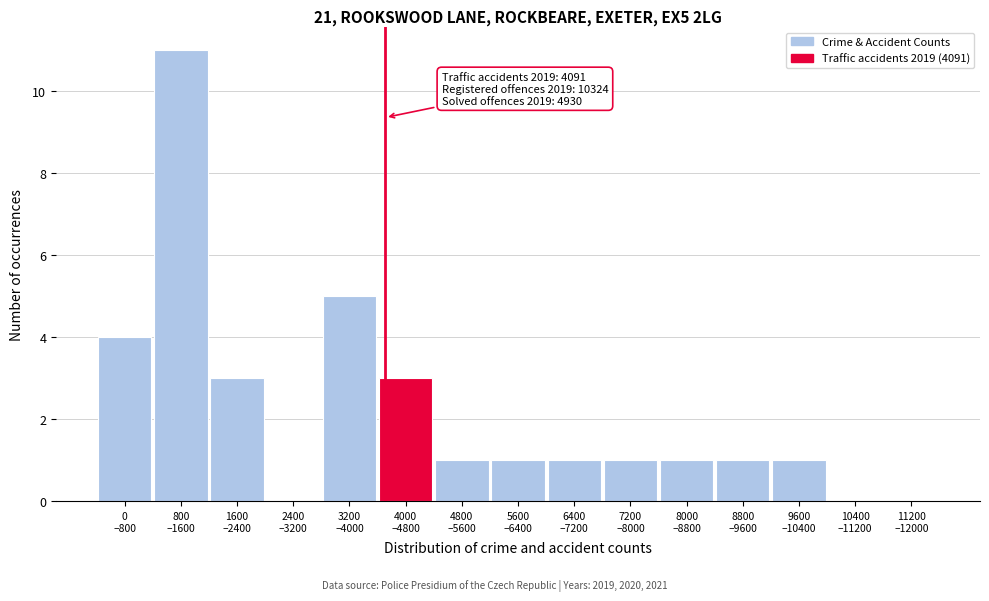

What is the sum of all values?

33